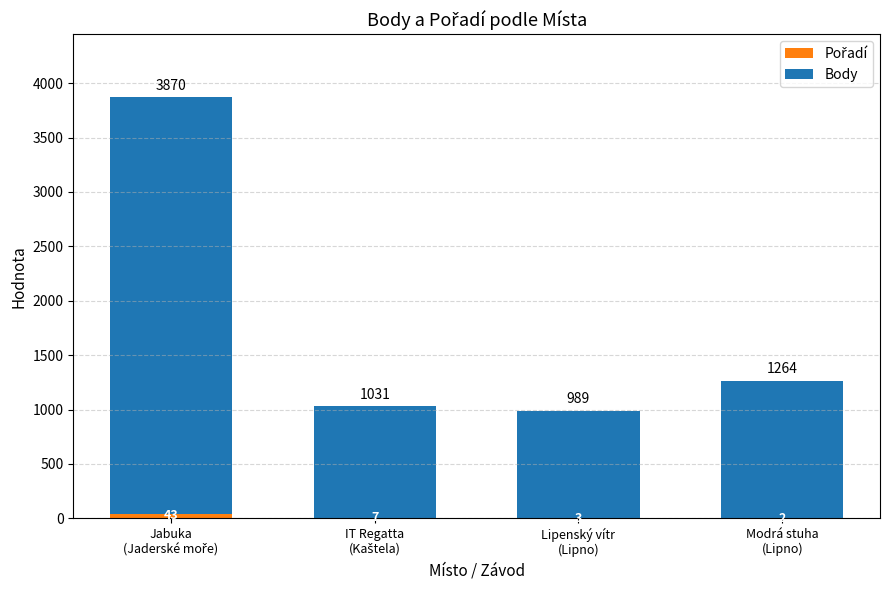

What position from the right is IT Regatta
(Kaštela)?

3